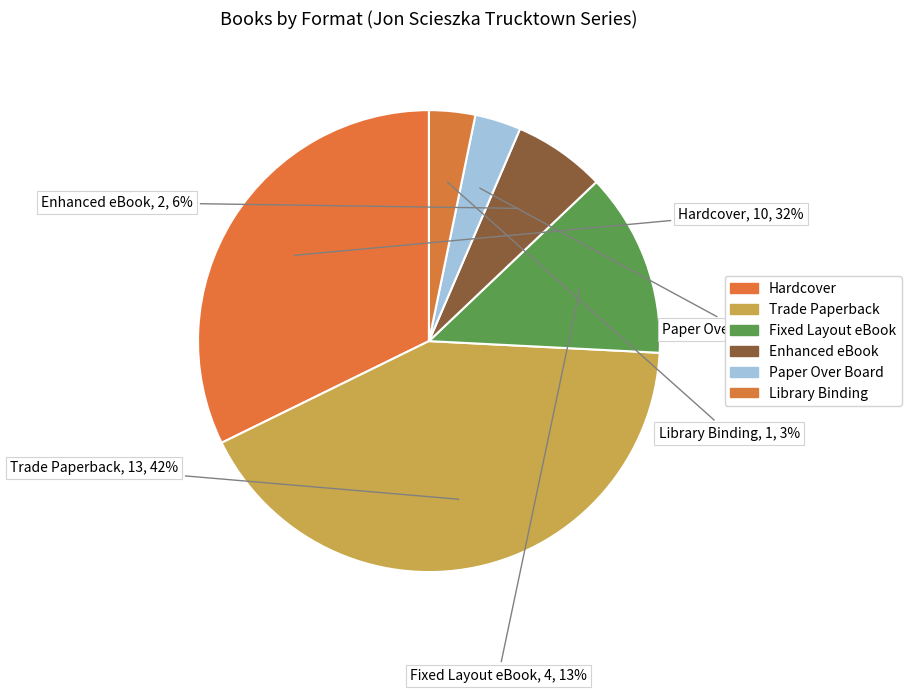

Combined, do Paper Over Board and Hardcover account for over 50%?

No